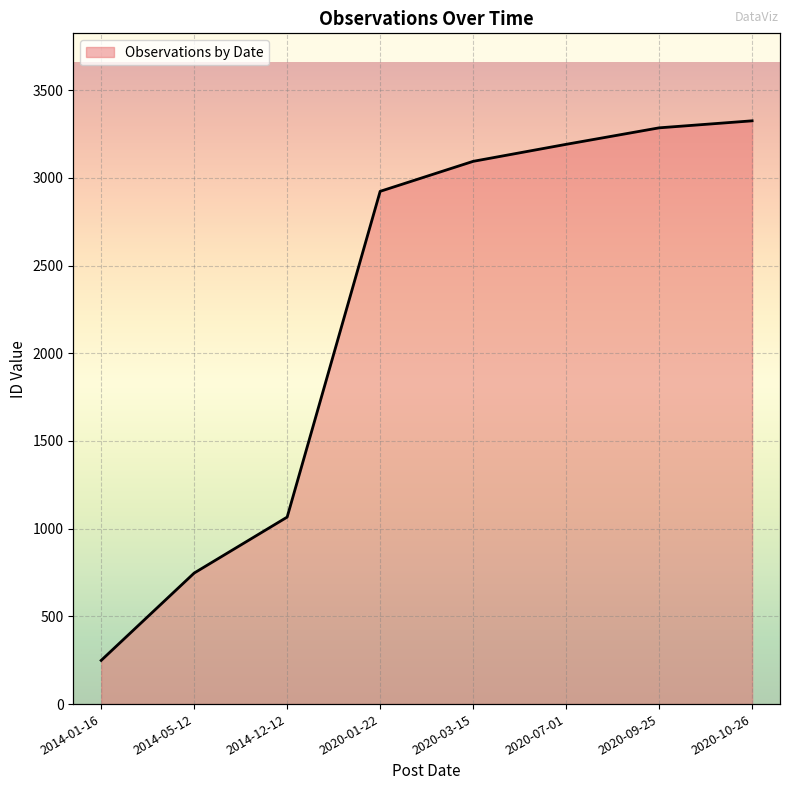

Approximately how many times larger is the value at 2020-10-26 compared to 2020-03-15?

1.1